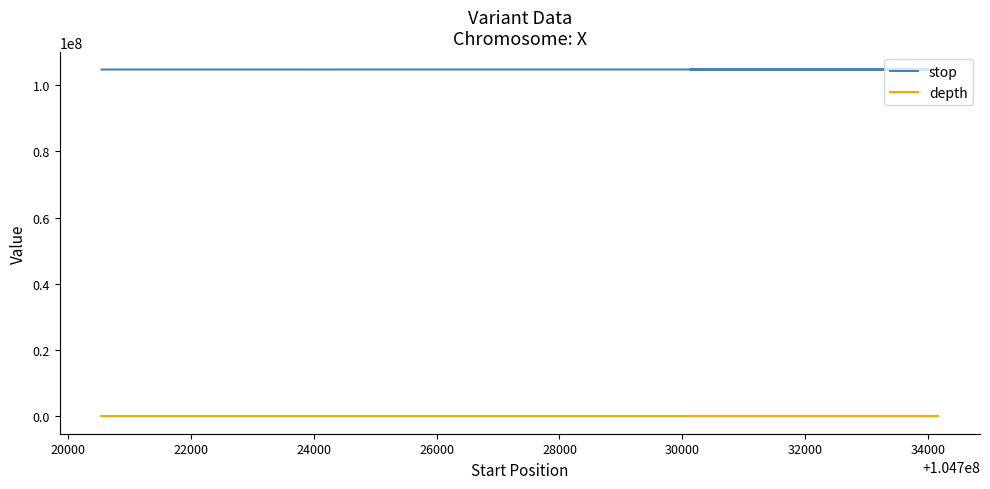

The value of depth at 22000 is 5. True or false?

True